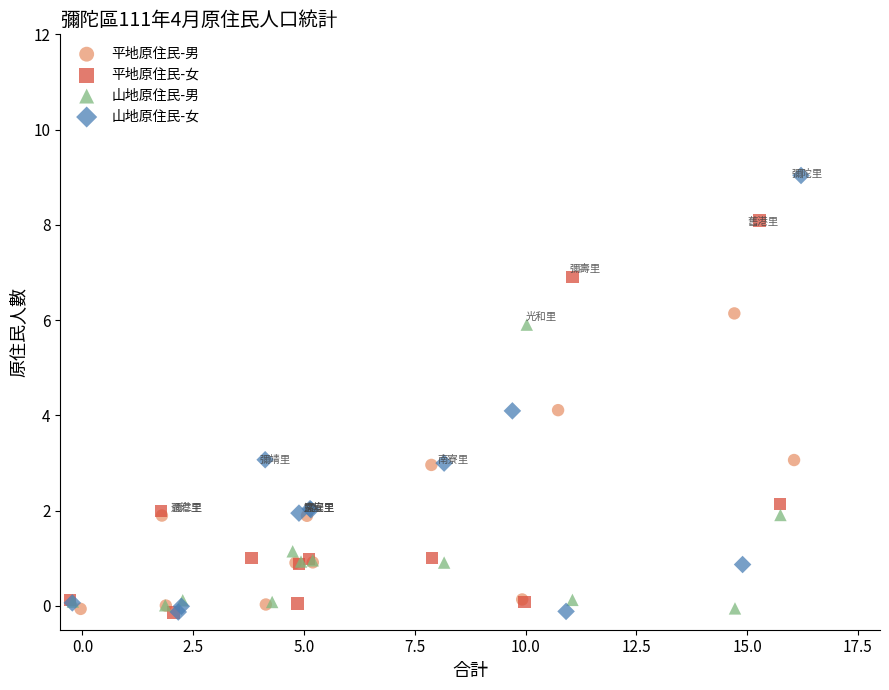

Which series has the largest Y range (max minus min)?

山地原住民-女